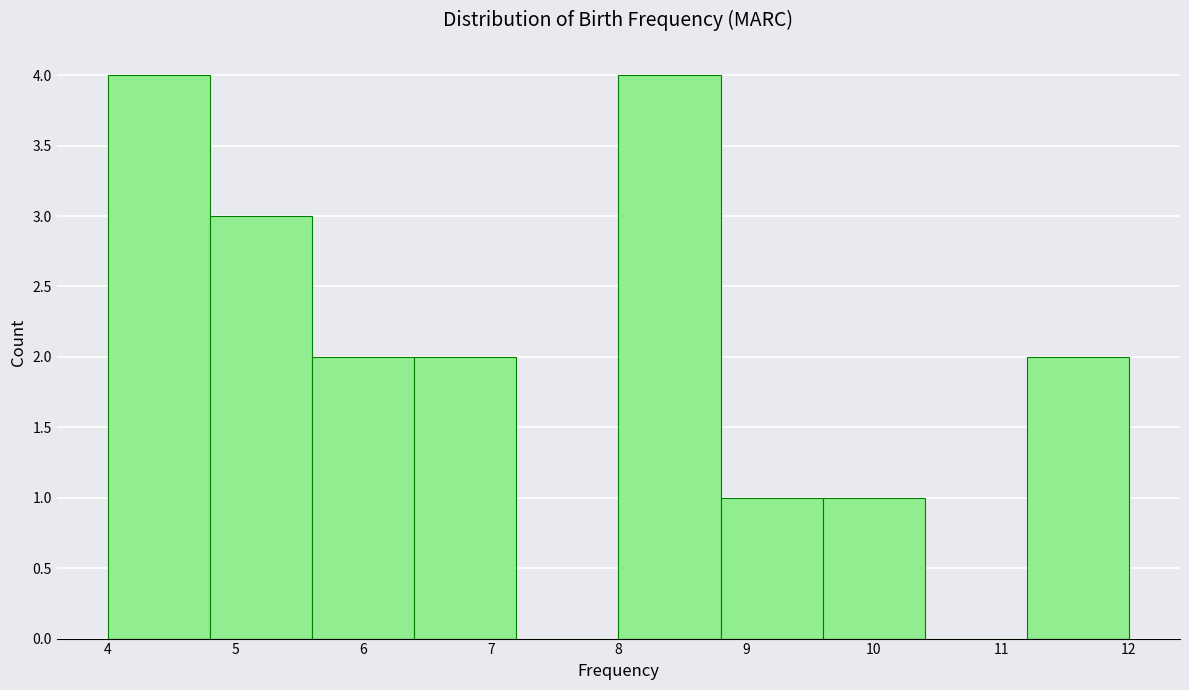

How tall is the bar that spans 5.6 to 6.4 on the x-axis? The values are not printed on the chart, so give them approximately, as read against the axis.

2